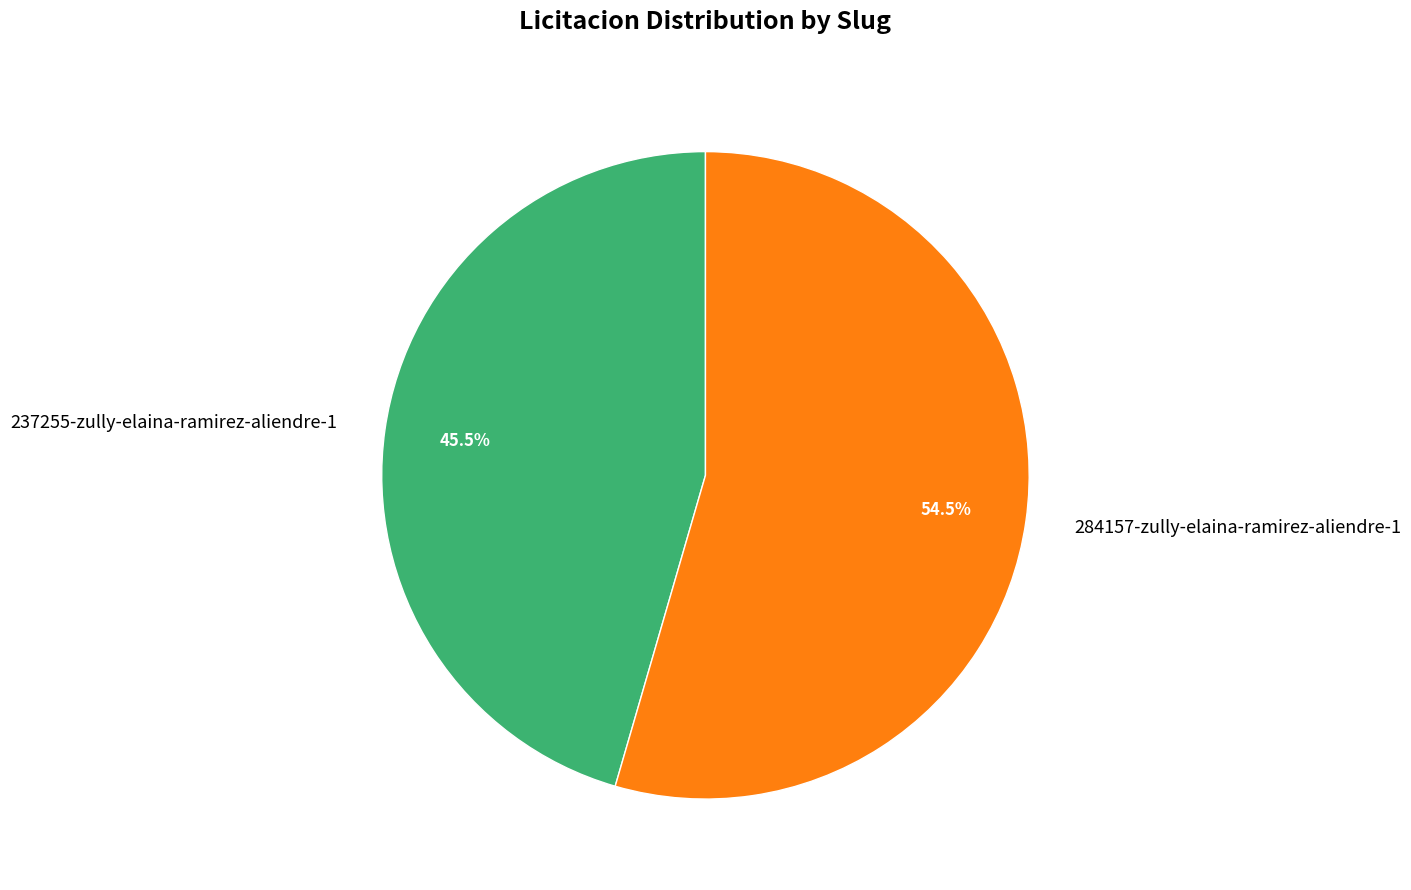

Combined, what portion of the pie is 237255-zully-elaina-ramirez-aliendre-1 and 284157-zully-elaina-ramirez-aliendre-1?

100.0%